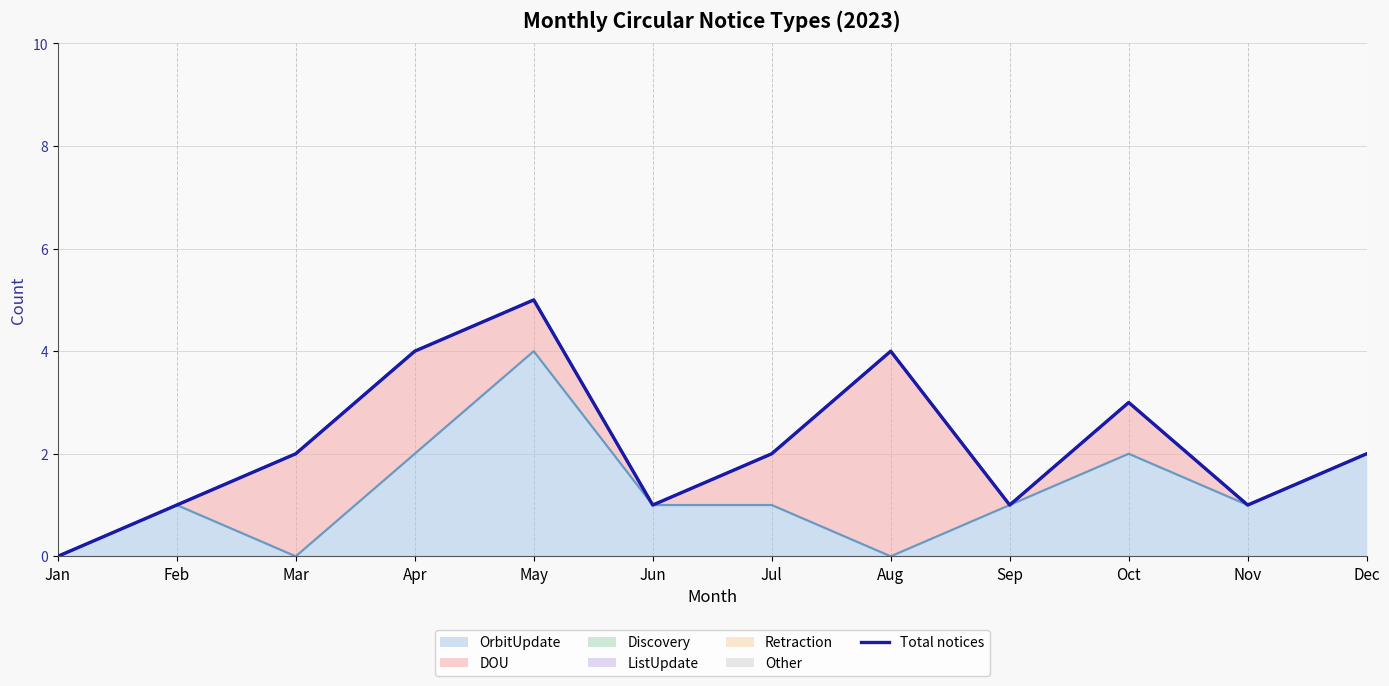

How many data points does each series have?

12